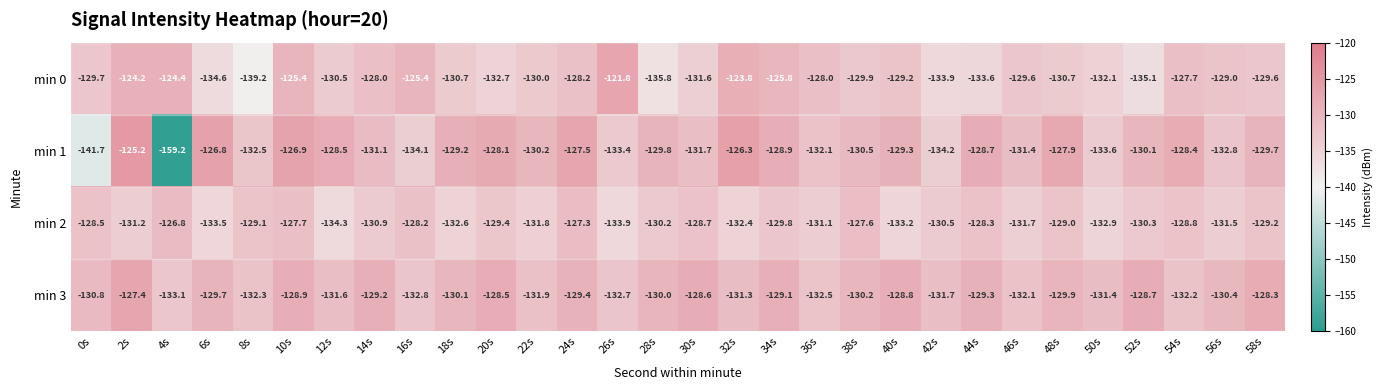

At which category is the sum across all series the highest?

2s